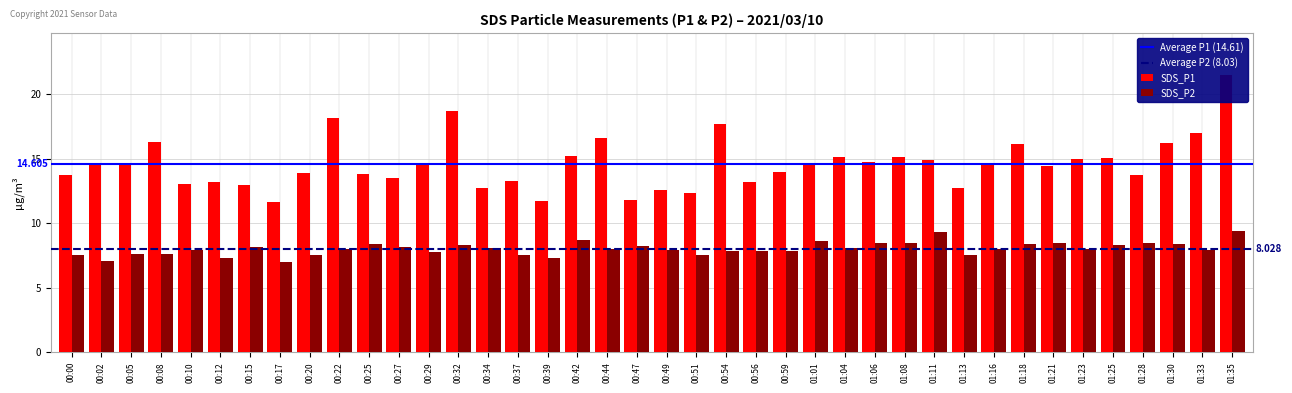

Rank the categories by SDS_P1 value from highest to lowest.

01:35, 00:32, 00:22, 00:54, 01:33, 00:44, 00:08, 01:30, 01:18, 00:42, 01:04, 01:08, 01:25, 01:23, 01:11, 01:06, 01:01, 00:05, 01:16, 00:02, 00:29, 01:21, 00:59, 00:20, 00:25, 01:28, 00:00, 00:27, 00:37, 00:56, 00:12, 00:10, 00:15, 00:34, 01:13, 00:49, 00:51, 00:47, 00:39, 00:17